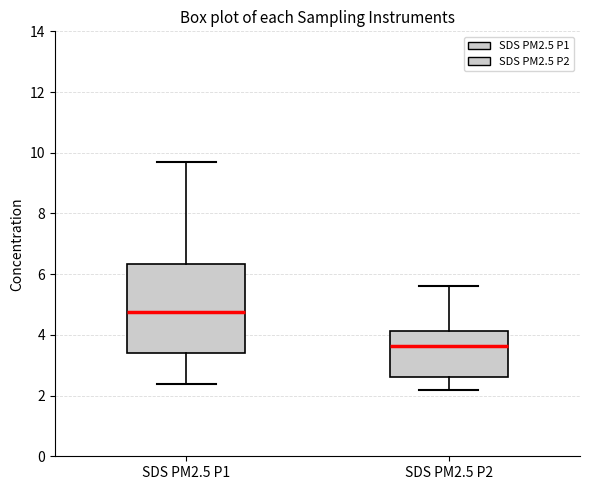

Where does the lower whisker of the box for SDS PM2.5 P2 end on the y-axis? The values are not printed on the chart, so give them approximately, as read against the axis.

2.2